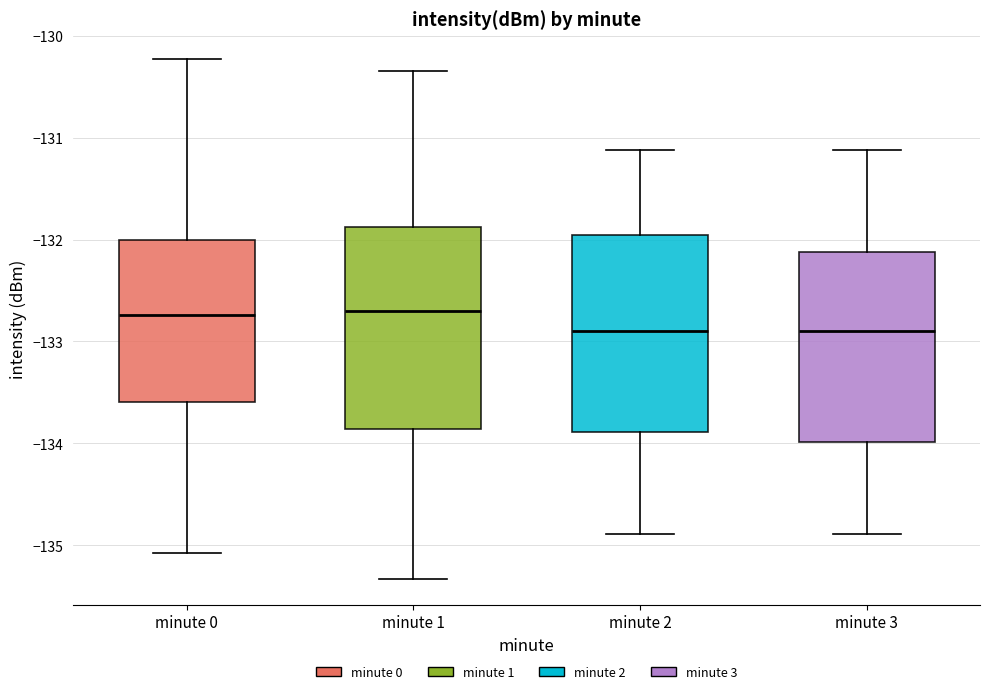

Reading left to right, transcribe this box plot: for each box, give where its median line is, the range the box spans, and where its two whiskers end, as read against the y-axis. The values are not printed on the chart, so give them approximately, as read against the axis.

minute 0: median -132.7, box -133.6 to -132.0, whiskers -135.1 to -130.2
minute 1: median -132.7, box -133.9 to -131.9, whiskers -135.3 to -130.3
minute 2: median -132.9, box -133.9 to -132.0, whiskers -134.9 to -131.1
minute 3: median -132.9, box -134.0 to -132.1, whiskers -134.9 to -131.1